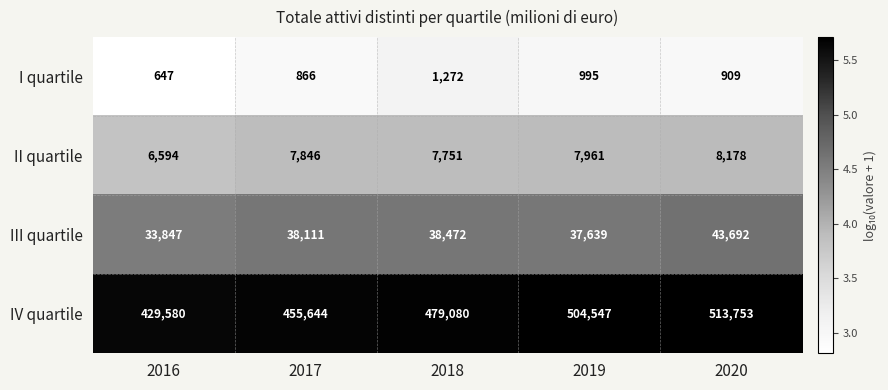

How many data points does each series have?

5